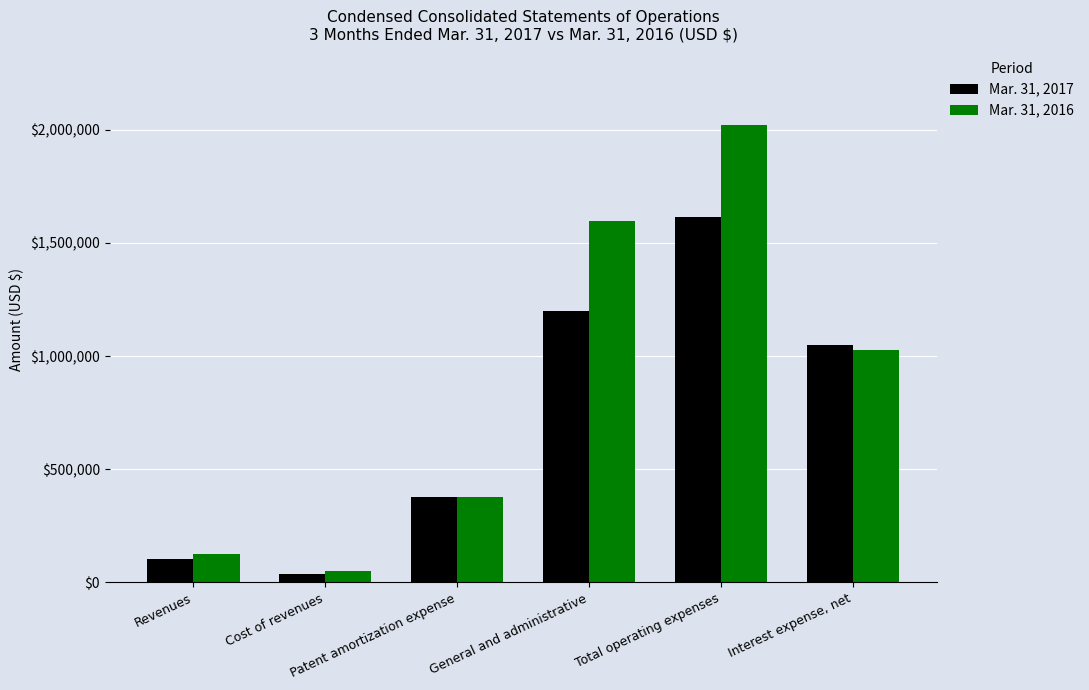

Which series has the widest spread of values?

Mar. 31, 2016